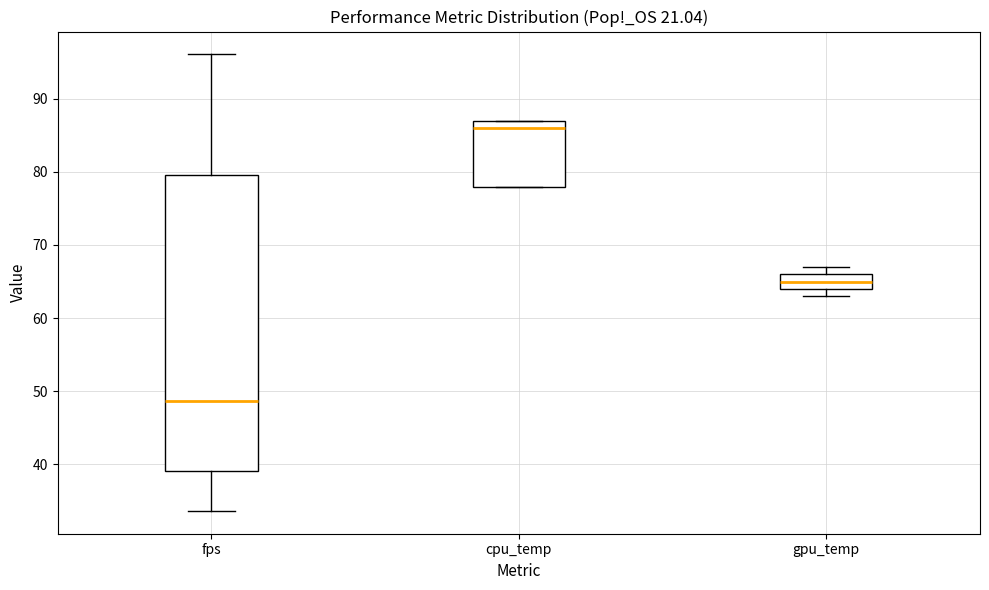

Where is the lower edge of the box for fps on the y-axis? The values are not printed on the chart, so give them approximately, as read against the axis.

39